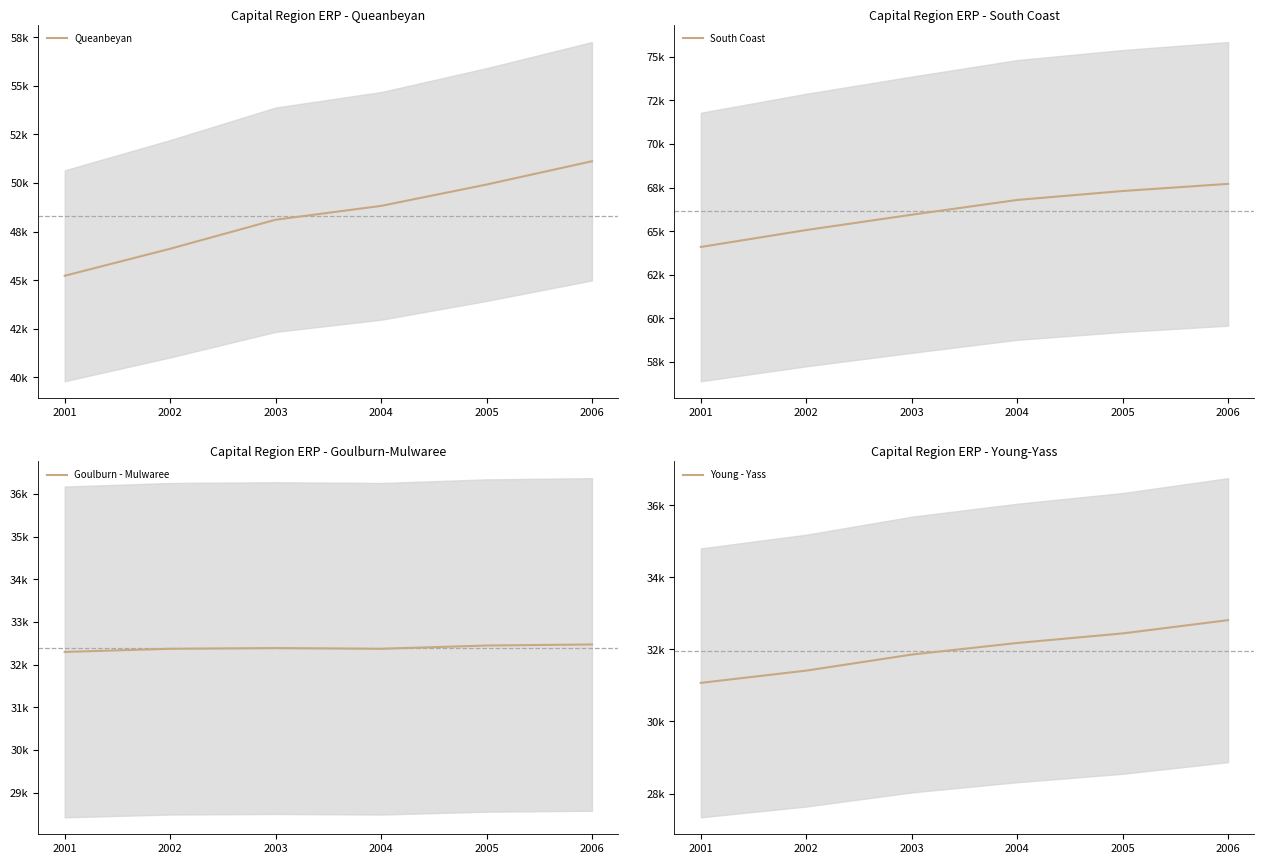

Between 2001 and 2005, which series saw the biggest shift?

Queanbeyan